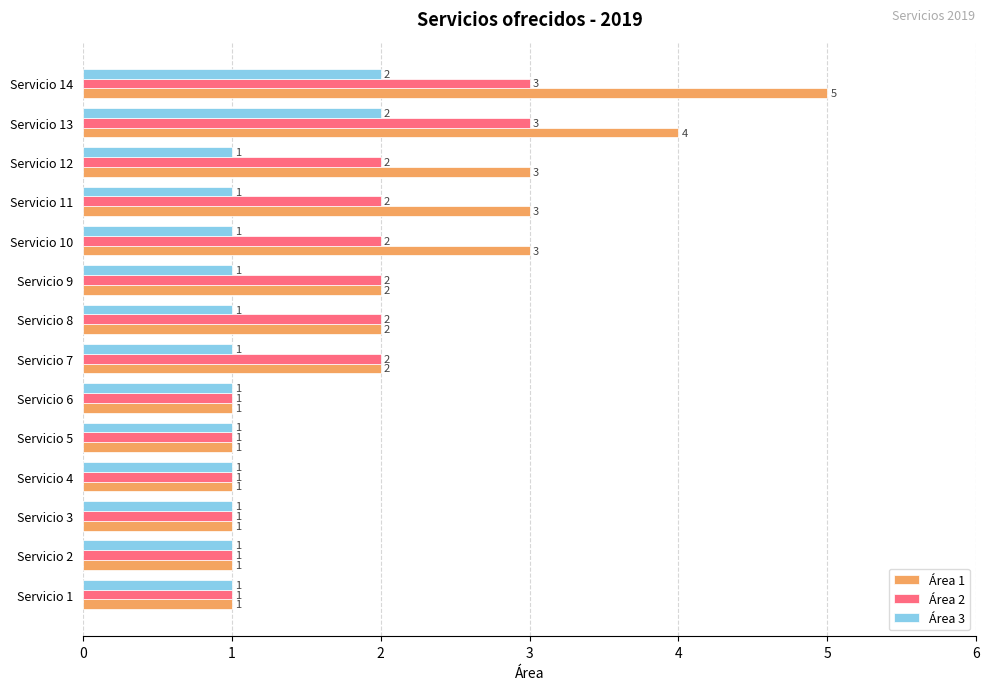

What is the sum of all Área 3 values?

16